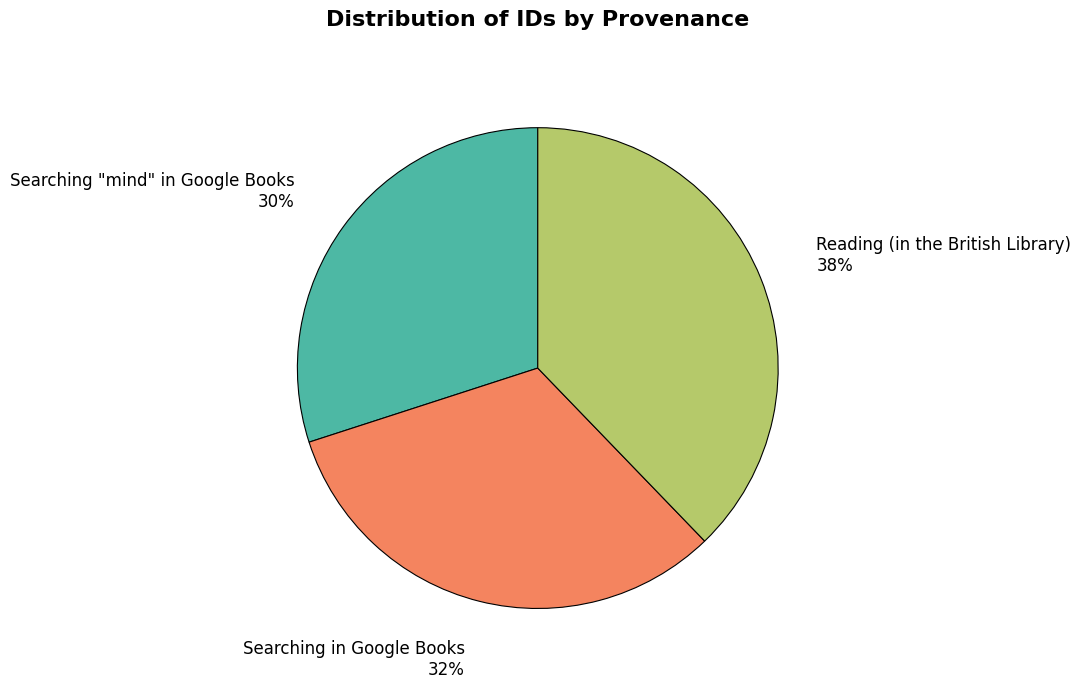

How many slices are in this pie chart?

3